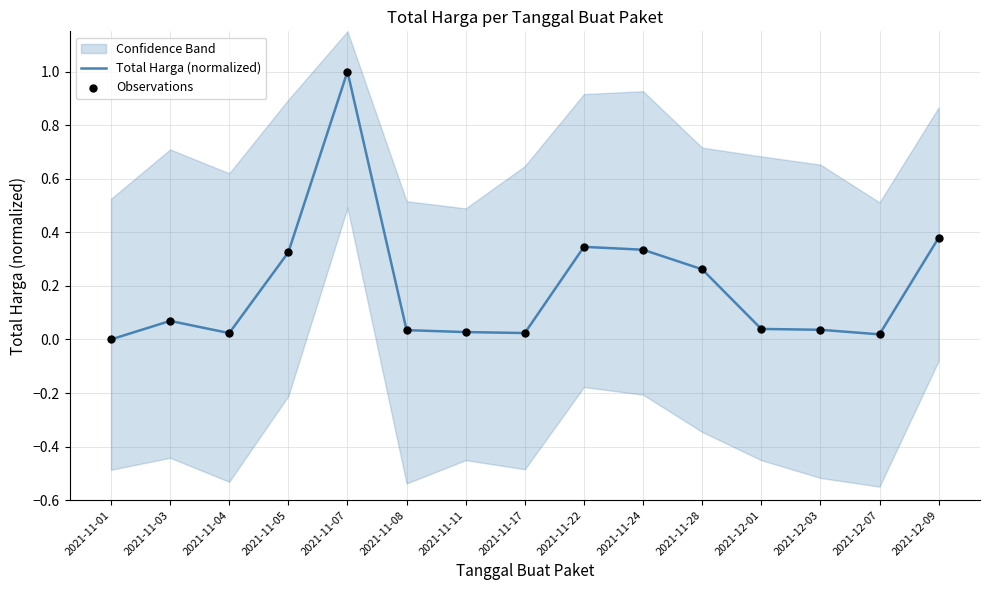

Which series has the widest spread of Y values?

Total Harga (normalized)